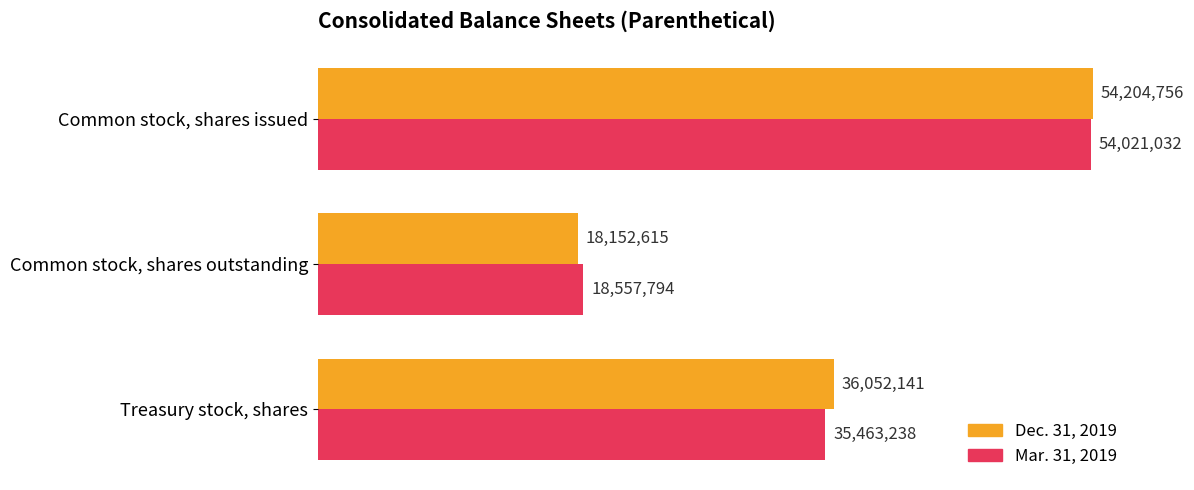

Which category has the lowest value across all series?

Common stock, shares outstanding